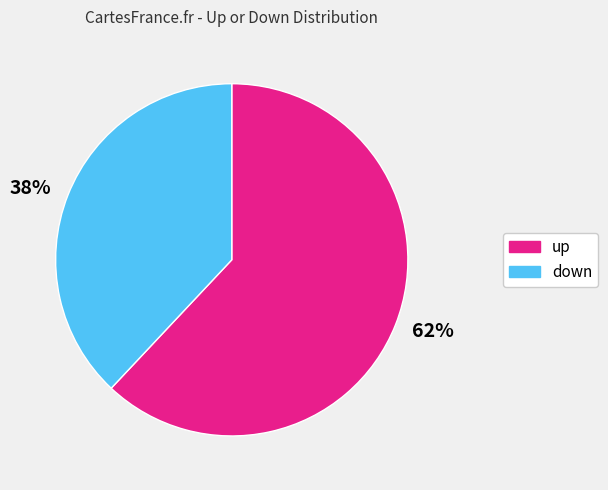

Combined, do up and down account for over 50%?

Yes